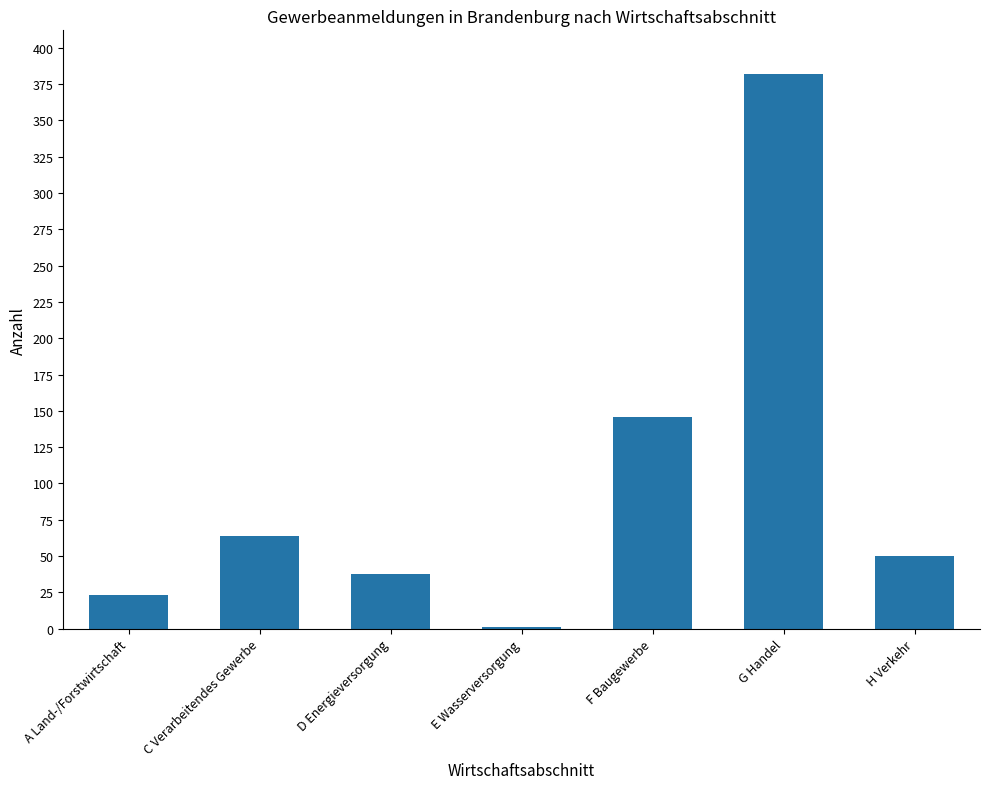

What is the maximum value shown in the chart?

382